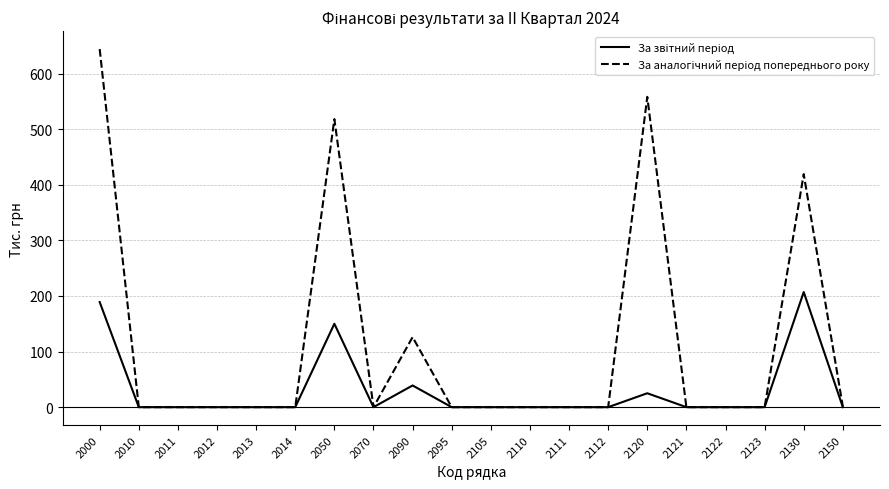

At which category is the sum across all series the highest?

2000